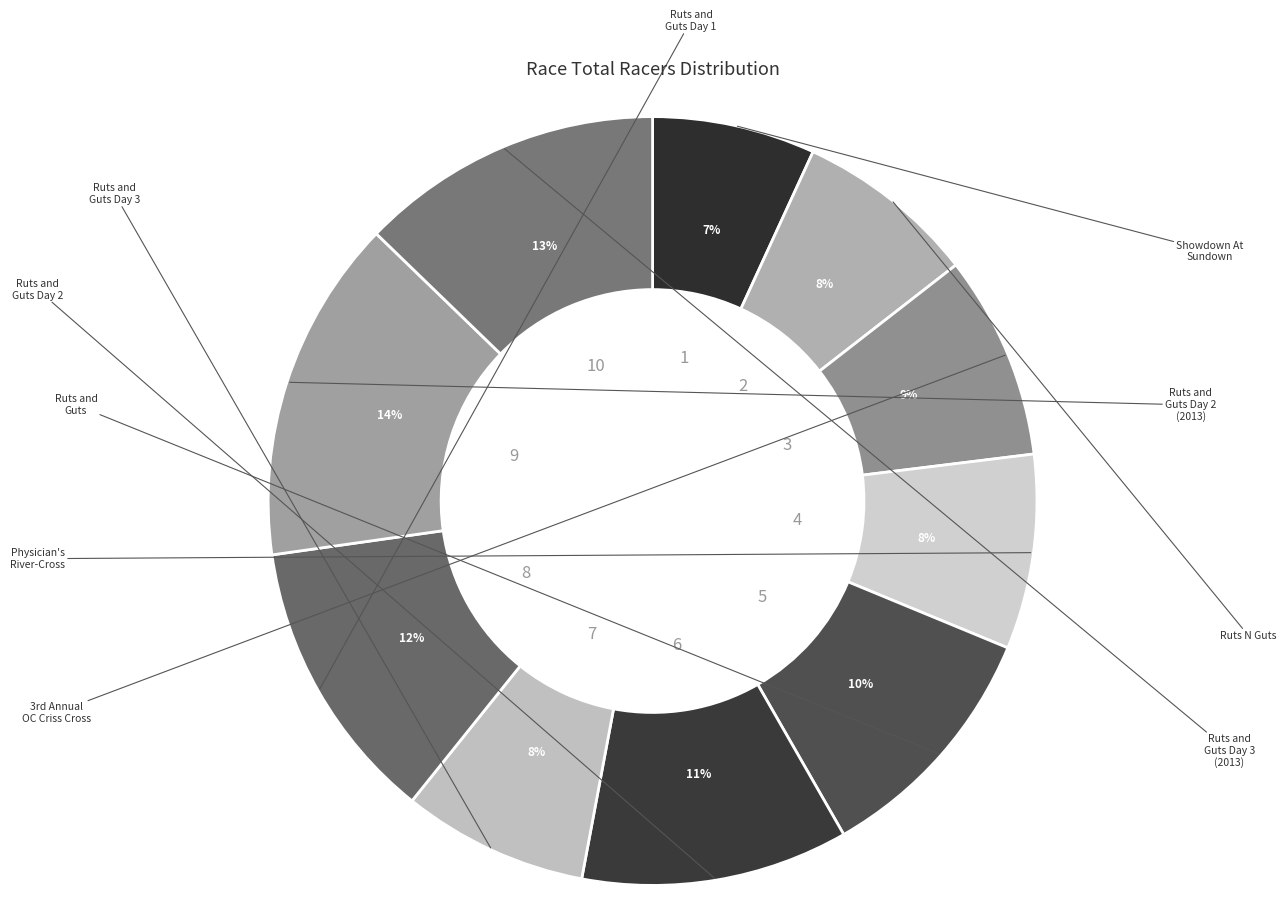

What is the largest slice in the pie chart?

Ruts and Guts Day 2 (2013)